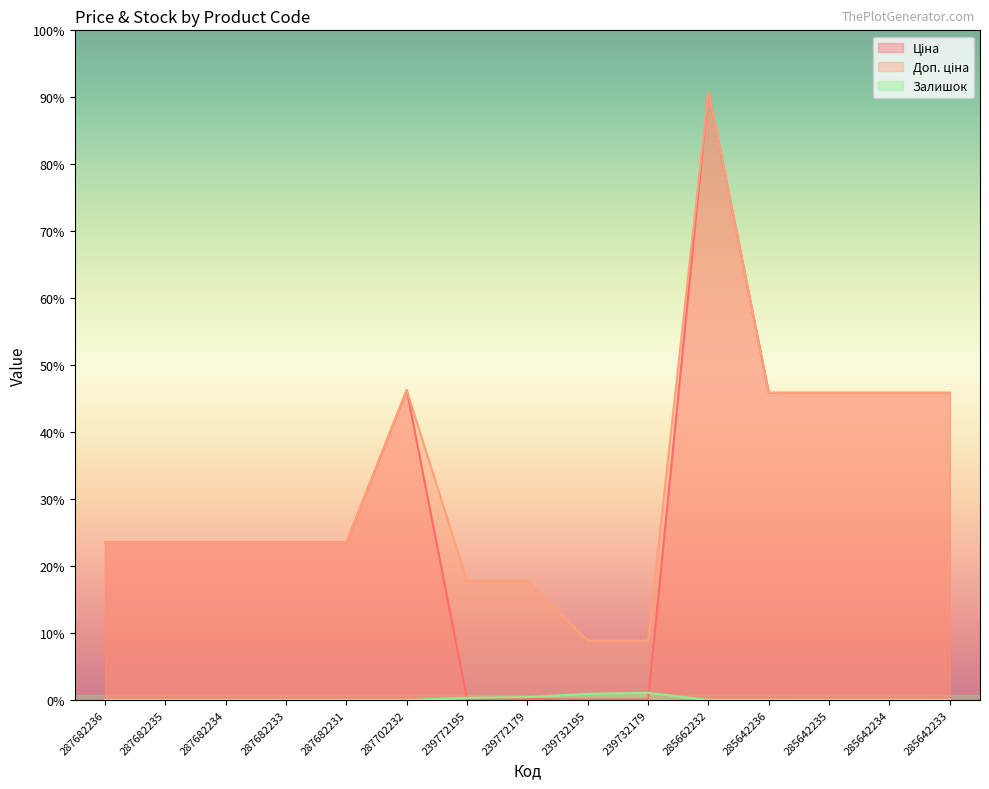

What position from the left is 285642233?

15